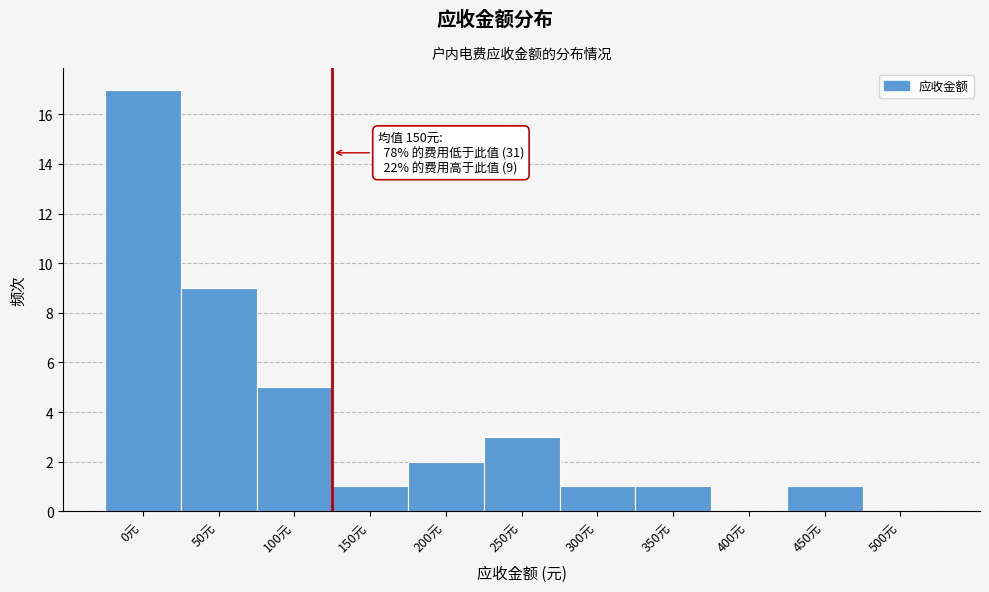

Reading right to left, what are all the values shown in this chart?

500元=0	450元=1	400元=0	350元=1	300元=1	250元=3	200元=2	150元=1	100元=5	50元=9	0元=17